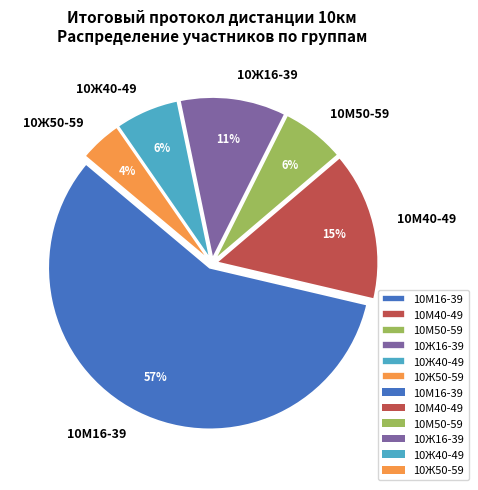

How many slices are in this pie chart?

6